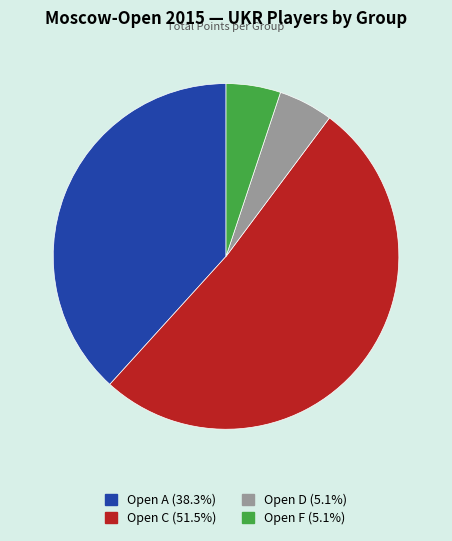

Which category has the biggest portion of the pie?

Open C